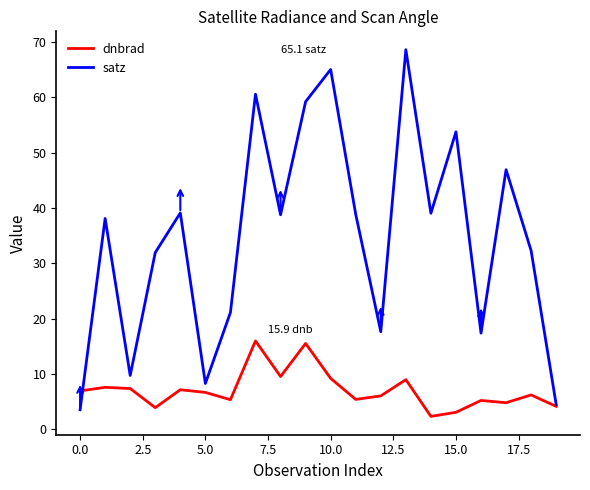

In satz, how many points are lower than both neighbors (excluding endpoints)?

6